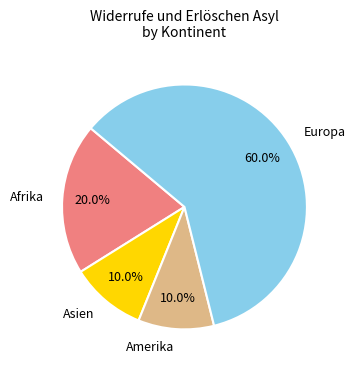

What is the total percentage of Europa and Amerika?

70.0%